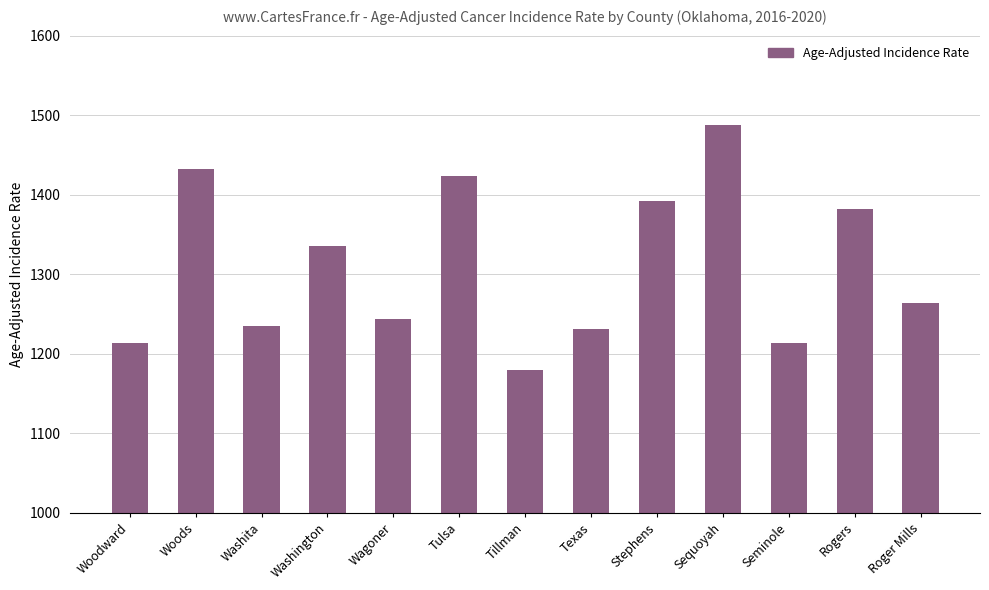

What is the change in value from Tulsa to Tillman?

-244.5